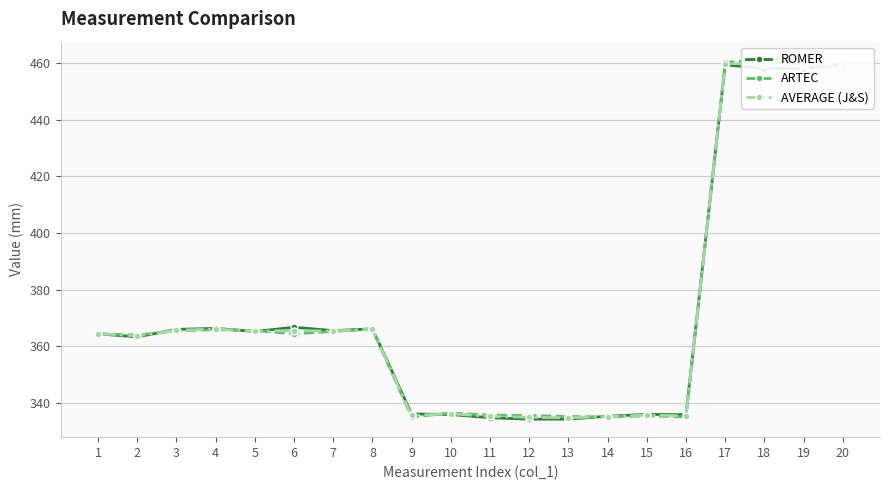

At which category does ARTEC reach its first local peak?

4